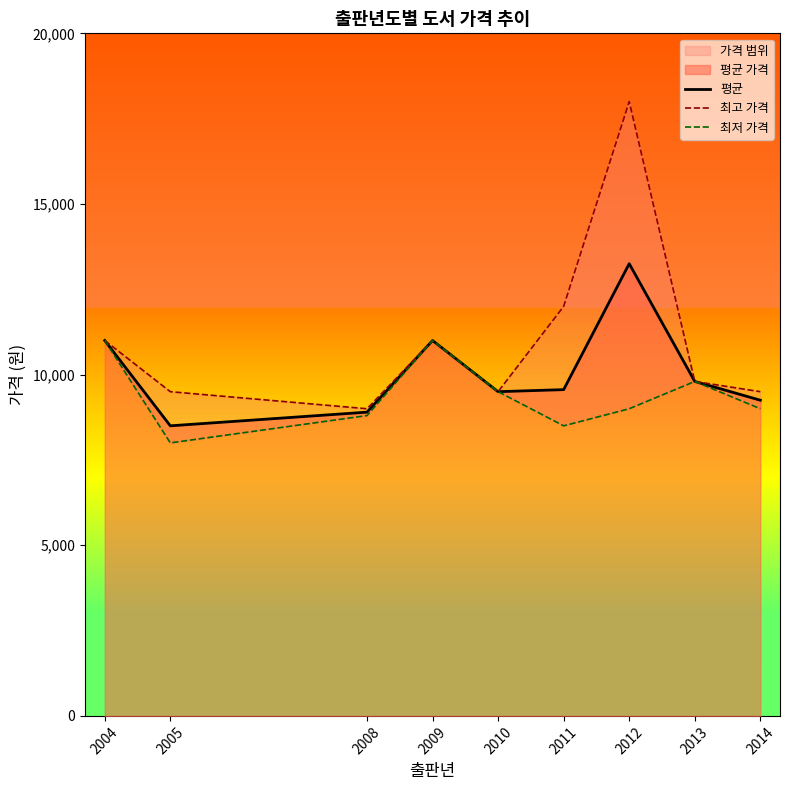

Does the chart display data point markers on the line(s)?

No